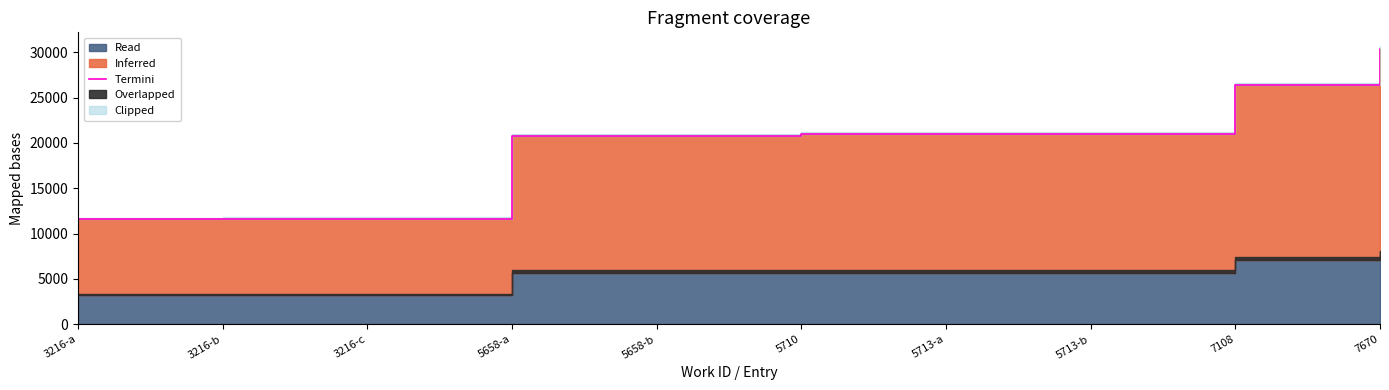

What is the difference between the second highest and minimum values?

14703